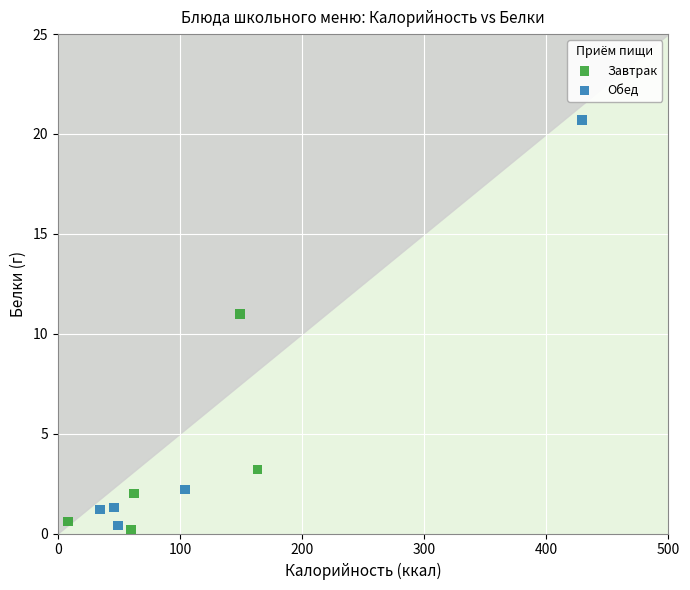

Which series reaches the minimum Y coordinate?

Завтрак